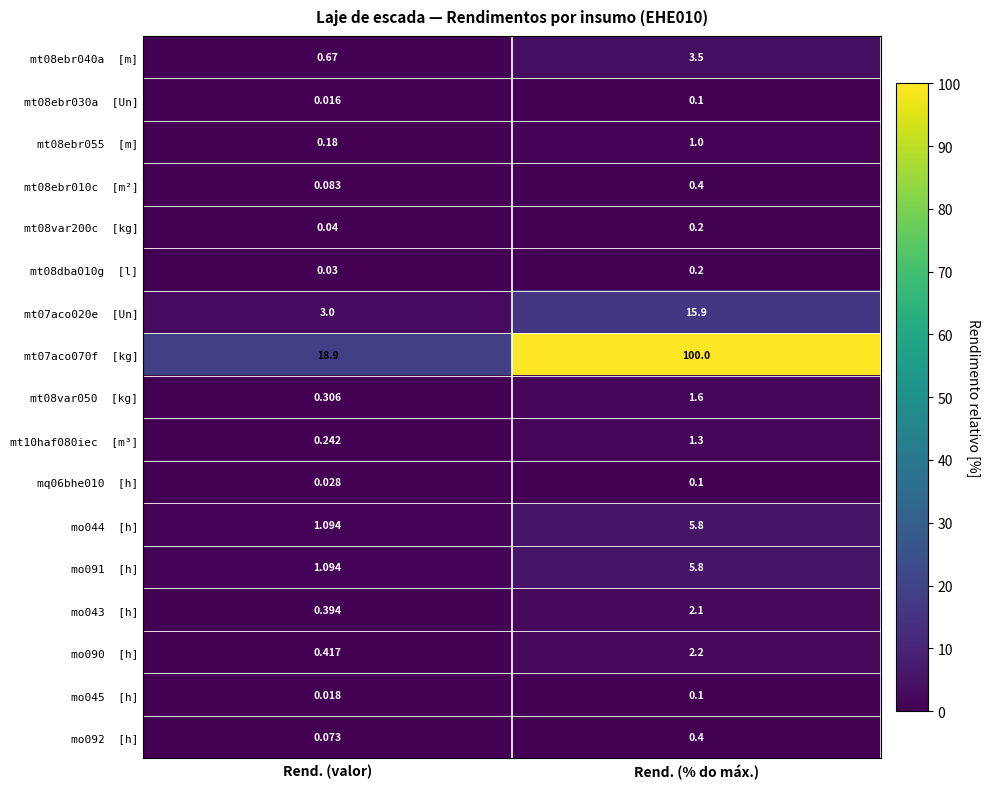

How many distinct data groups are displayed?

17